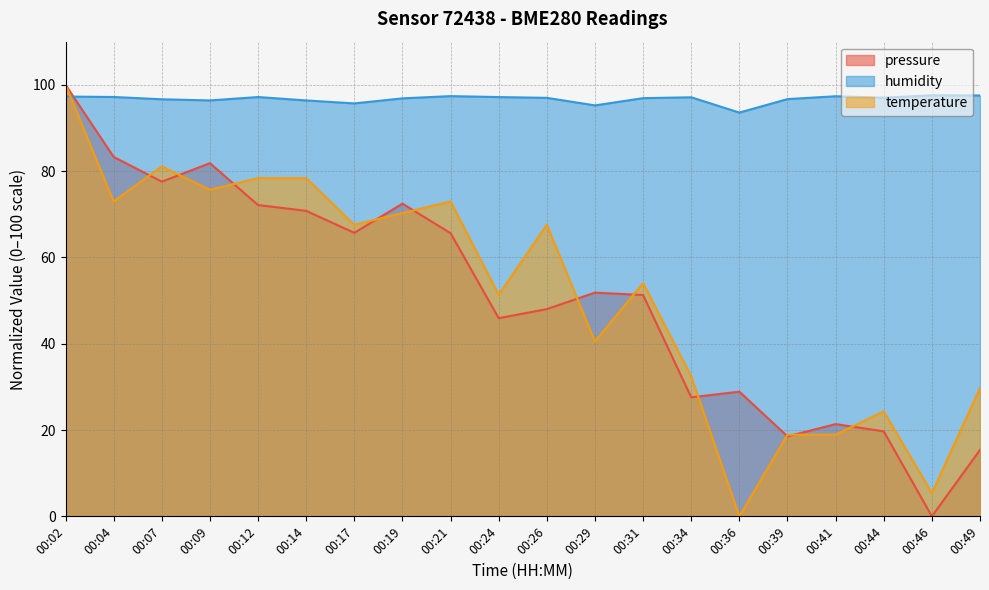

Reading left to right, list all the values displayed in this chart.

pressure: 00:02=100.0	00:04=83.3	00:07=77.6	00:09=81.8	00:12=72.1	00:14=70.8	00:17=65.7	00:19=72.5	00:21=65.6	00:24=45.9	00:26=48.0	00:29=51.8	00:31=51.3	00:34=27.6	00:36=28.9	00:39=18.5	00:41=21.4	00:44=19.7	00:46=0.0	00:49=15.4
humidity: 00:02=97.3	00:04=97.2	00:07=96.7	00:09=96.4	00:12=97.2	00:14=96.4	00:17=95.7	00:19=96.9	00:21=97.4	00:24=97.2	00:26=97.0	00:29=95.2	00:31=96.9	00:34=97.1	00:36=93.6	00:39=96.7	00:41=97.3	00:44=97.0	00:46=97.6	00:49=97.5
temperature: 00:02=100.0	00:04=73.0	00:07=81.1	00:09=75.7	00:12=78.4	00:14=78.4	00:17=67.6	00:19=70.3	00:21=73.0	00:24=51.4	00:26=67.6	00:29=40.5	00:31=54.1	00:34=32.4	00:36=0.0	00:39=18.9	00:41=18.9	00:44=24.3	00:46=5.4	00:49=29.7